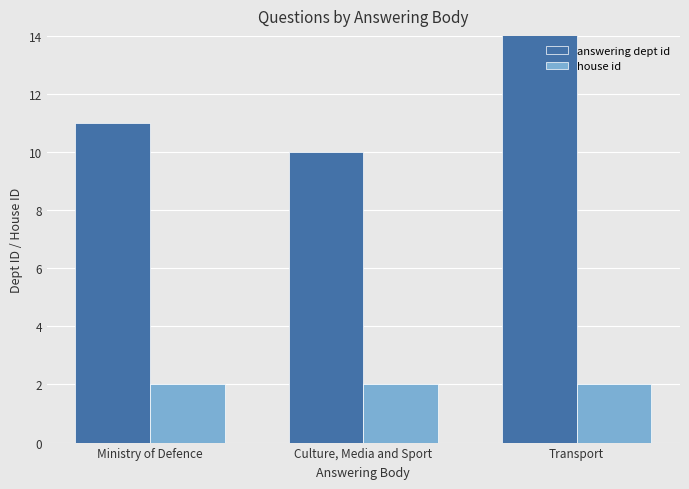

Count the number of data series in this chart.

2